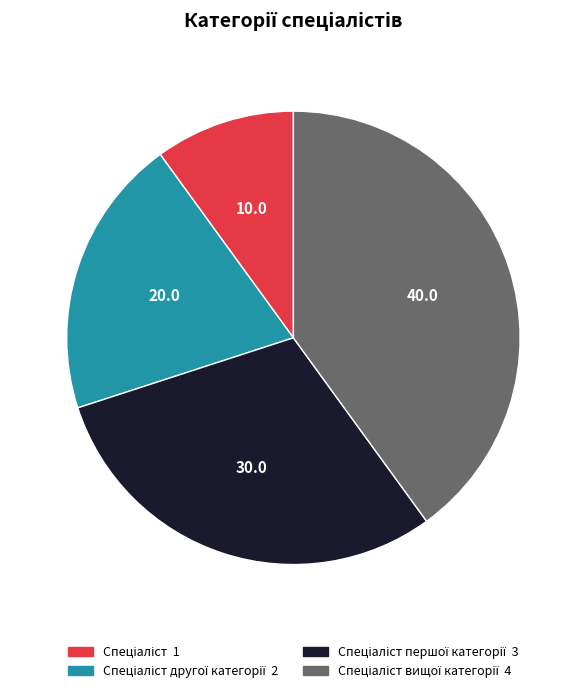

Is there any slice that represents more than half of the pie?

No